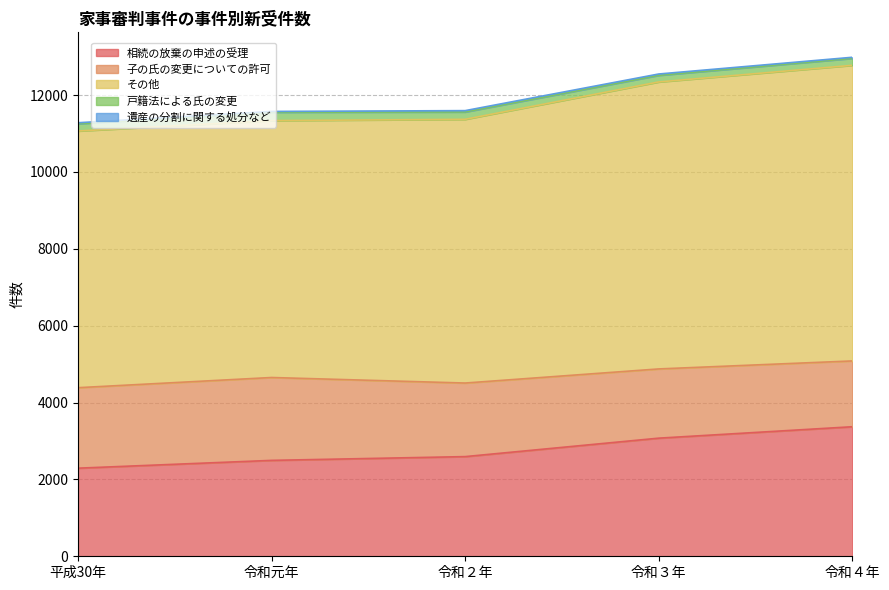

Is it true that 戸籍法による氏の変更 equals 191 at 令和２年?

True